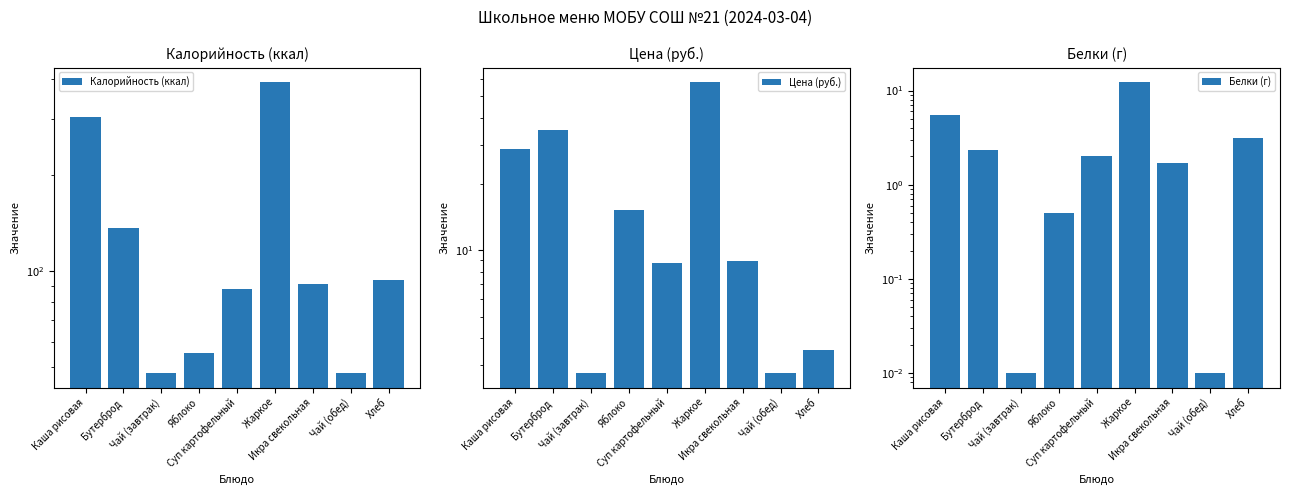

What is the label of the 5th bar from the left?

Суп картофельный